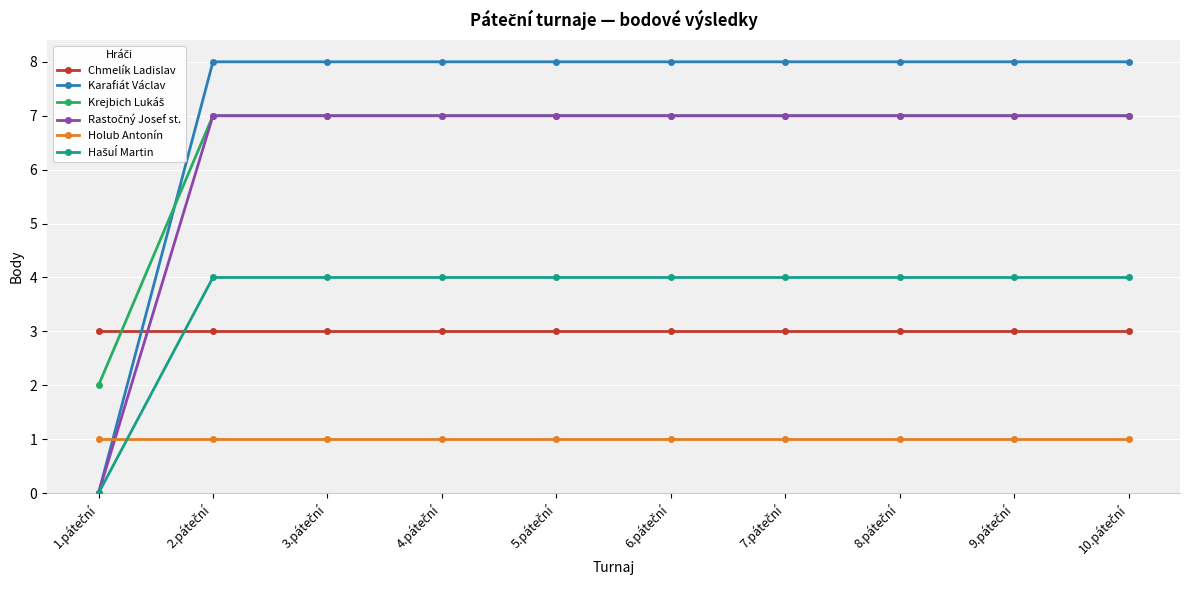

At how many categories does at least one series exceed 6?

9